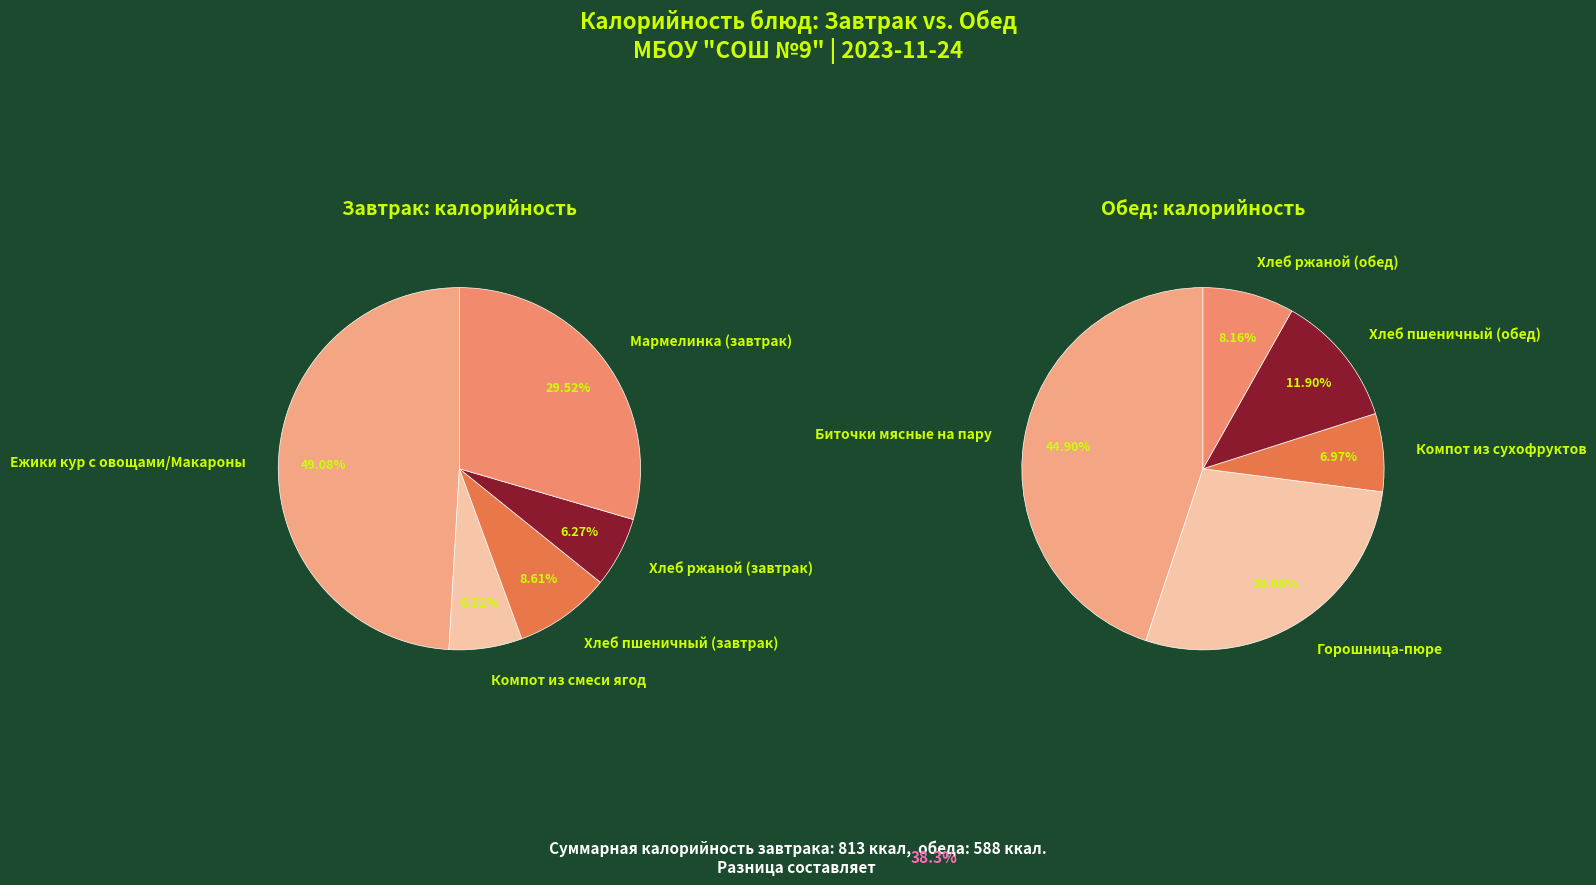

Combined, do Хлеб ржаной (завтрак) and Горошница-пюре account for over 50%?

No